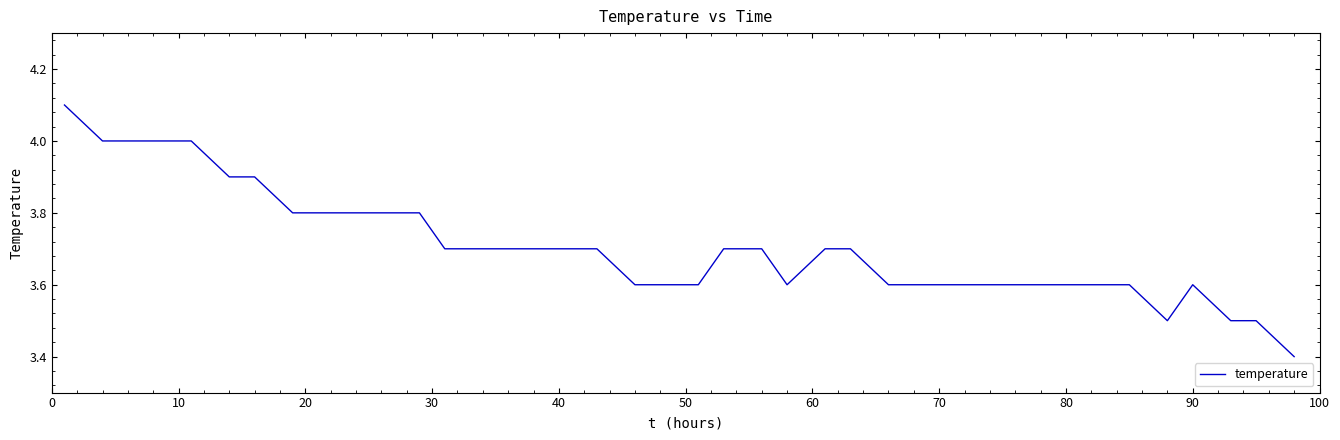

What is the difference between the maximum and minimum values?

0.7